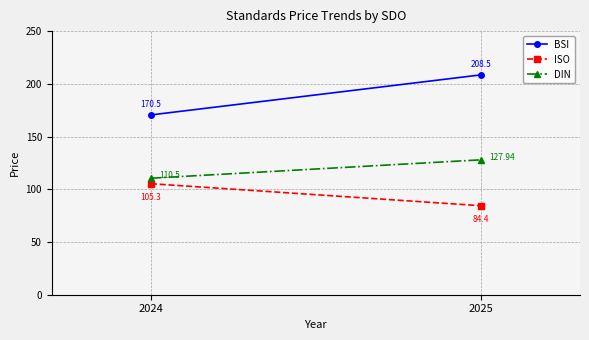

What is the sum of the BSI values at 2024 and 2025?

379.0